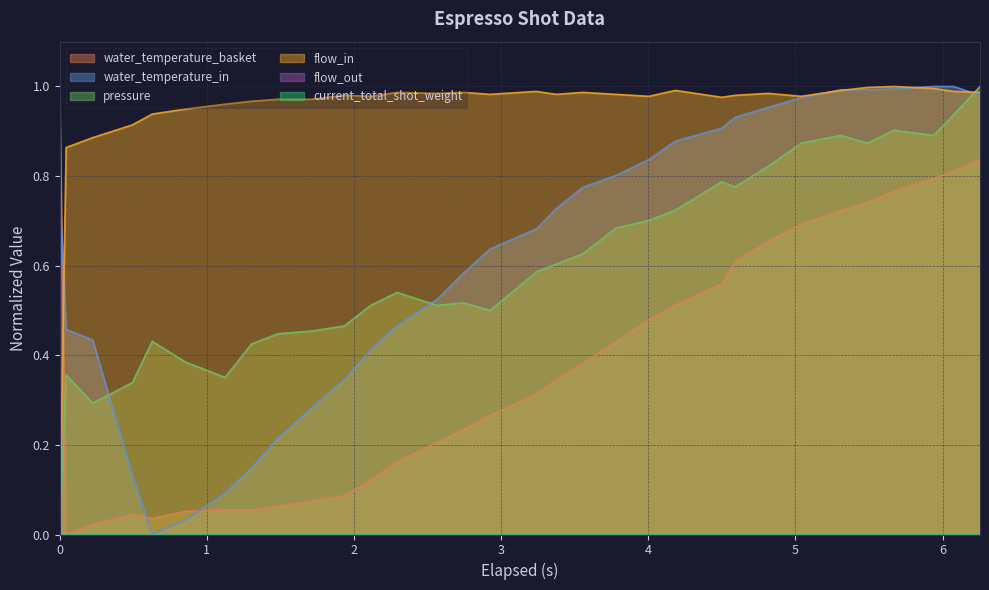

True or false: pressure and flow_in intersect in this chart.

True